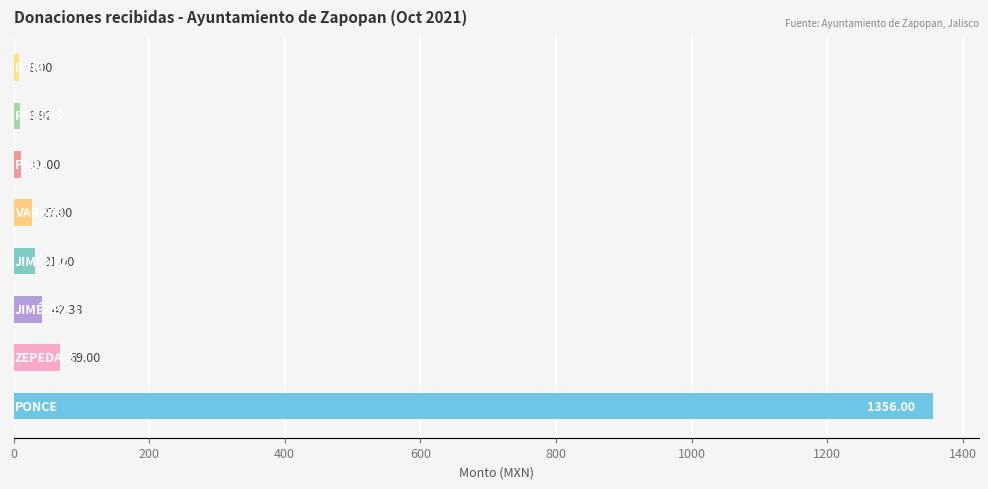

What is the difference between the maximum and minimum values?

1348.0